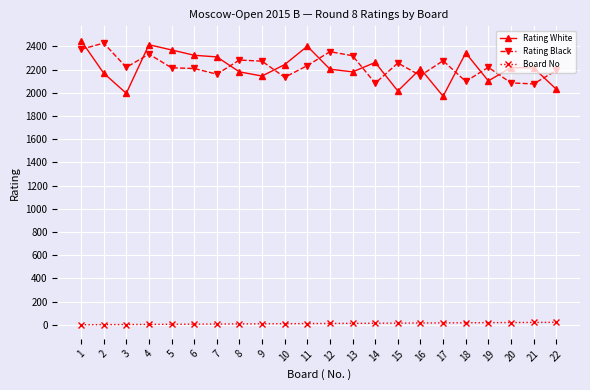

At 13, list the series in order from largest to smallest.

Rating Black, Rating White, Board No